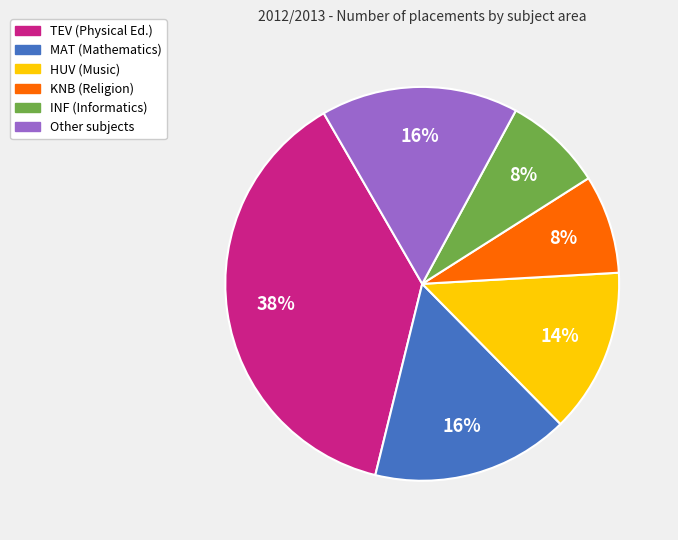

Is there a majority slice in this chart?

No